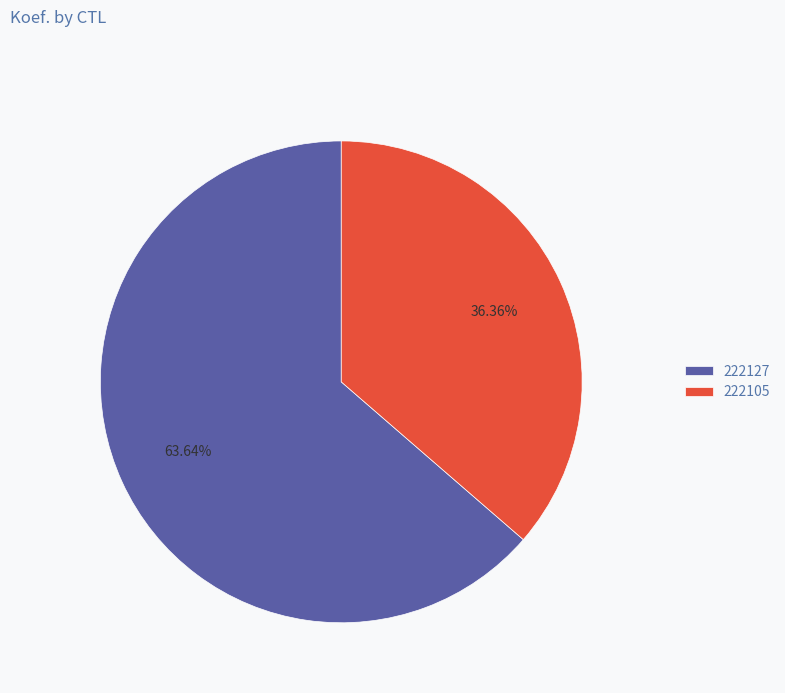

Is it true that 222127 is 73% of the pie?

False